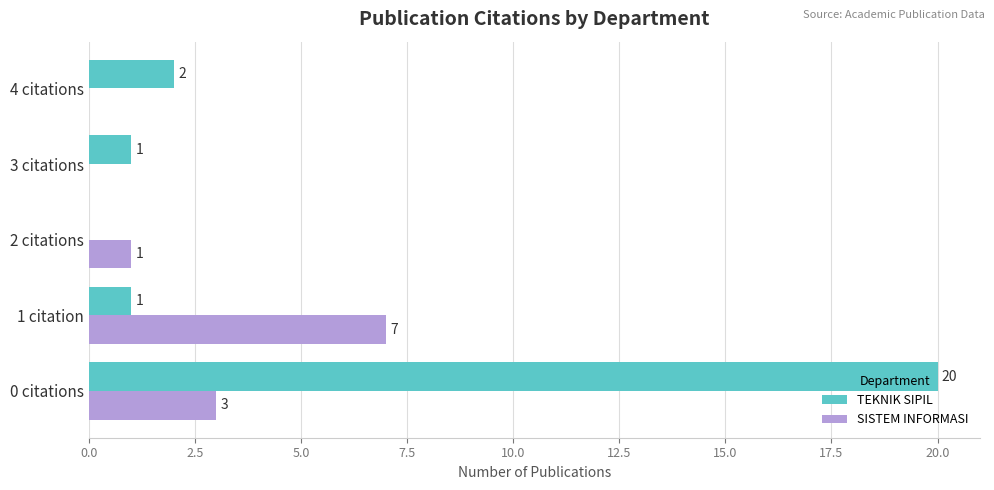

Is it true that TEKNIK SIPIL equals 20 at 0 citations?

True